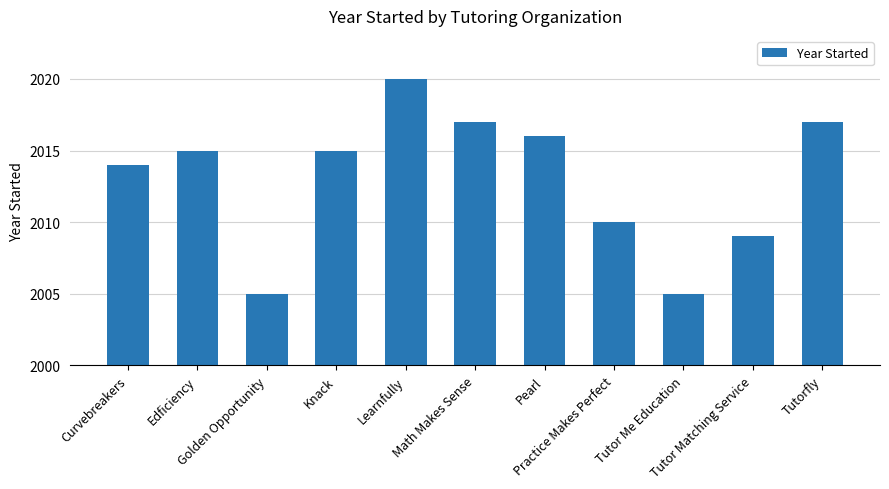

Approximately how many times larger is the value at Pearl compared to Curvebreakers?

1.0